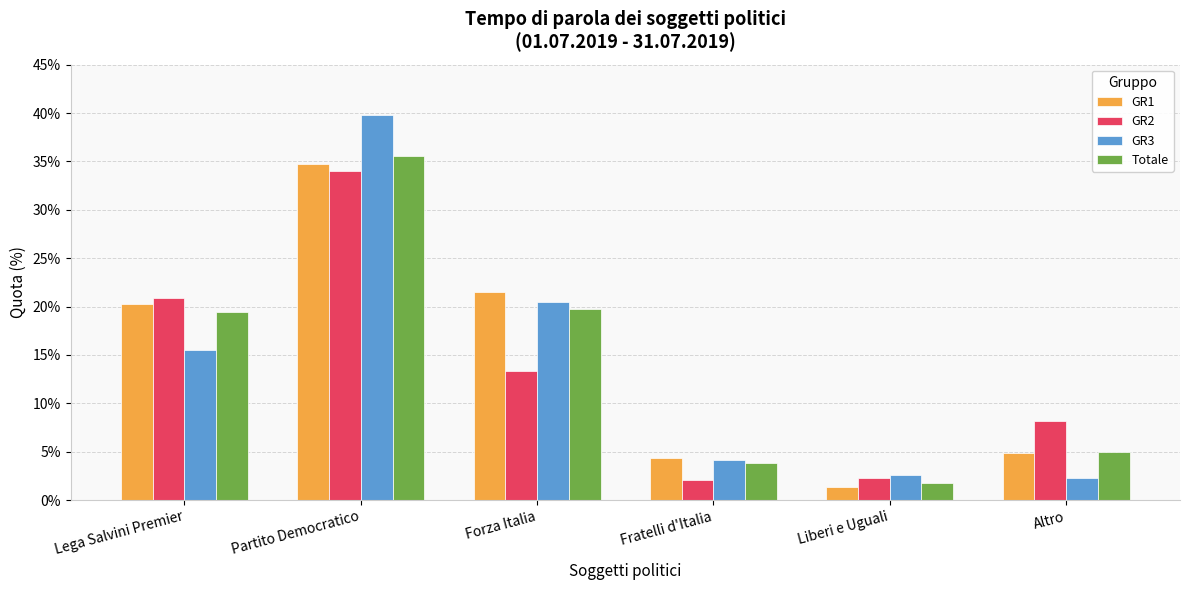

At which category is the sum across all series the highest?

Partito Democratico